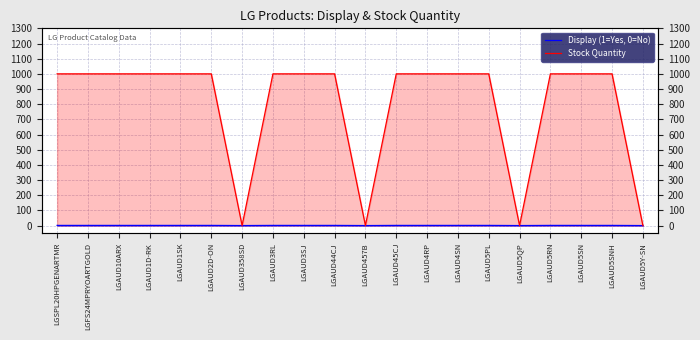

What is the label of the 13th point from the right?

LGAUD3RL